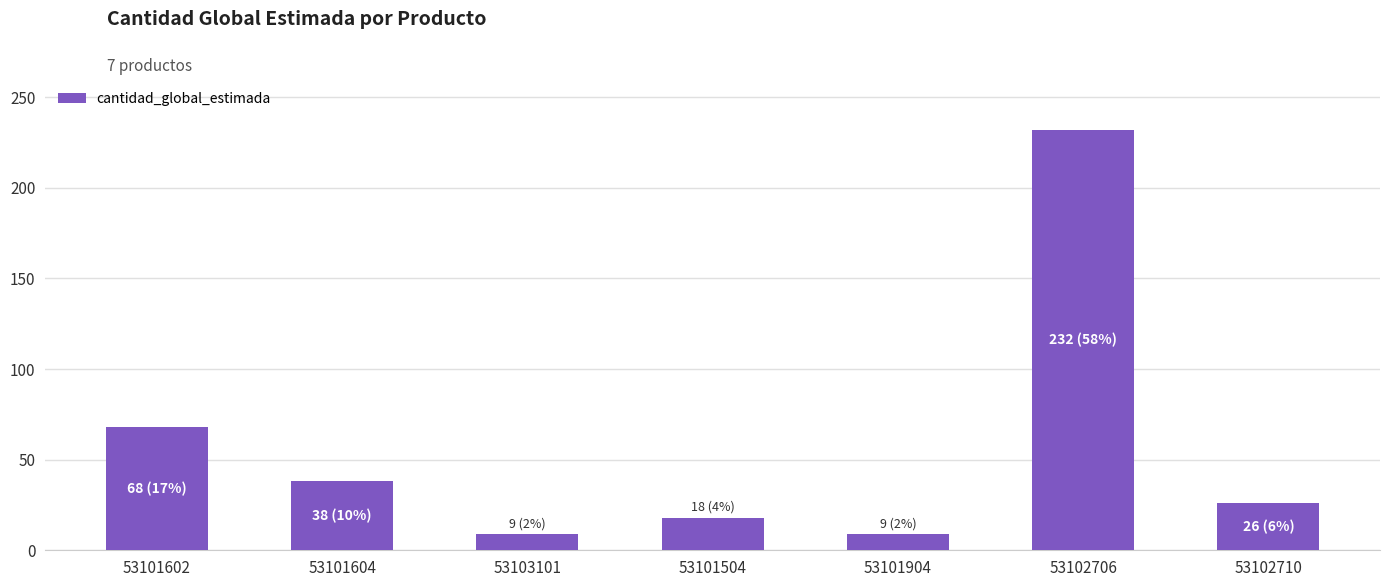

Approximately how many times larger is the value at 53103101 compared to 53101504?

0.5